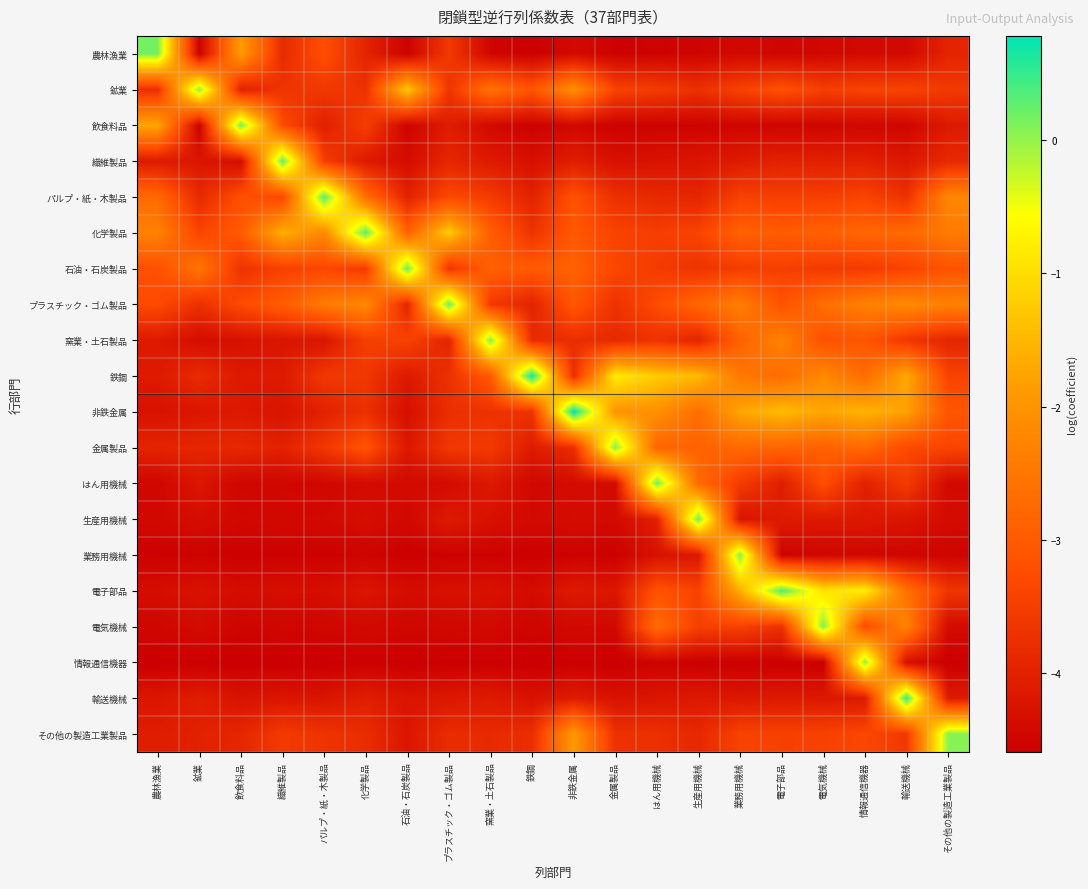

Rank the series by their maximum value, from highest to lowest.

非鉄金属, 鉄鋼, 輸送機械, 電子部品, パルプ・紙・木製品, 化学製品, 繊維製品, プラスチック・ゴム製品, 石油・石炭製品, 生産用機械, はん用機械, 飲食料品, 農林漁業, 電気機械, 業務用機械, 金属製品, 窯業・土石製品, その他の製造工業製品, 鉱業, 情報通信機器